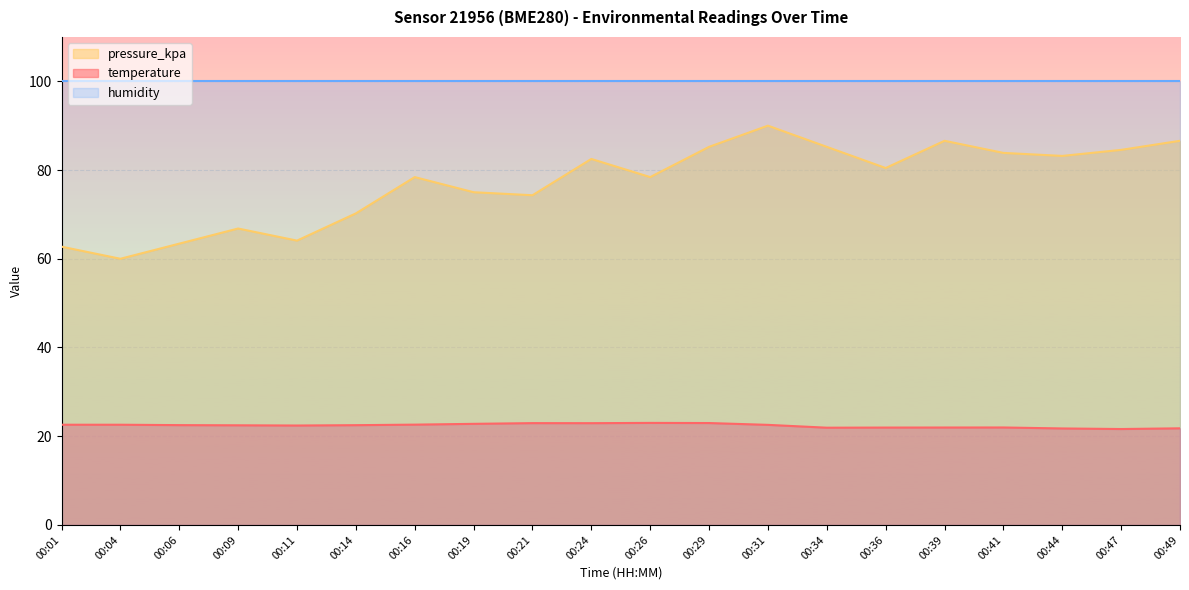

At which category is the sum across all series the highest?

00:31